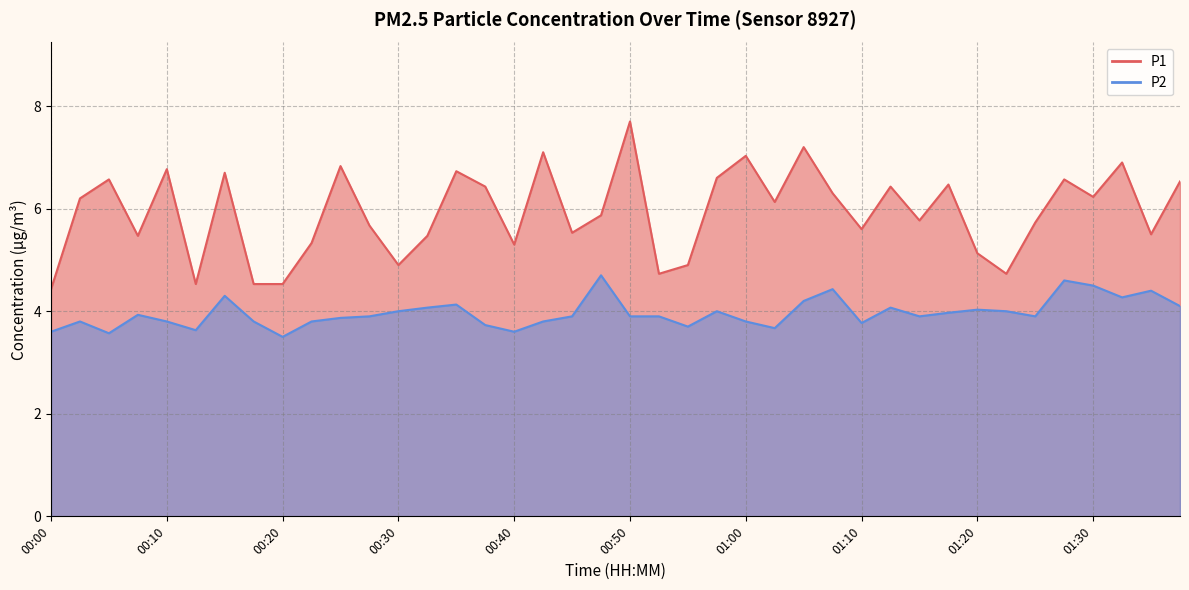

True or false: P1 has a value of 2.6 at 01:23.

False